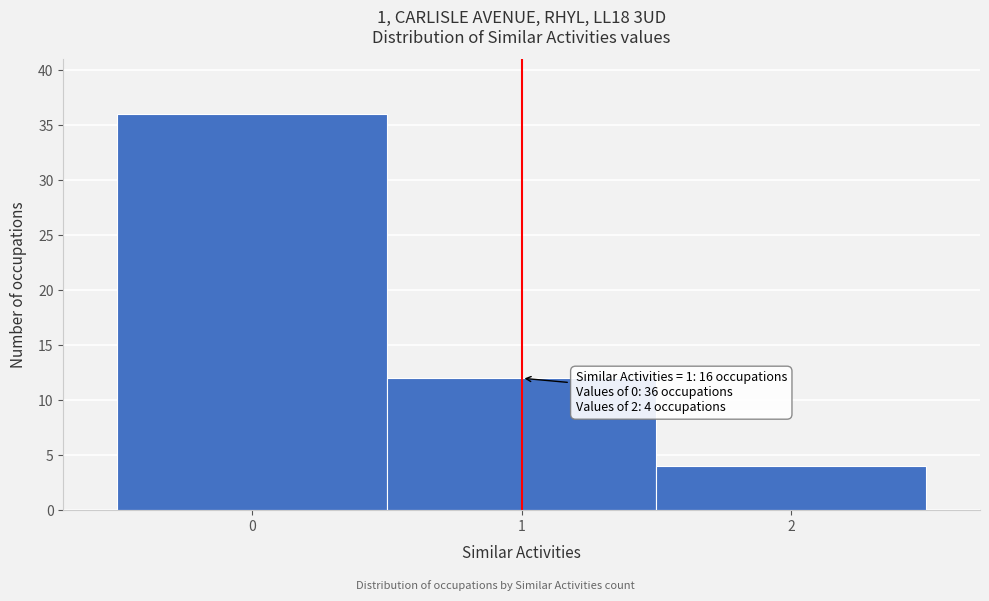

Over which range of the x-axis is the bar tallest?

-0.5 to 0.5